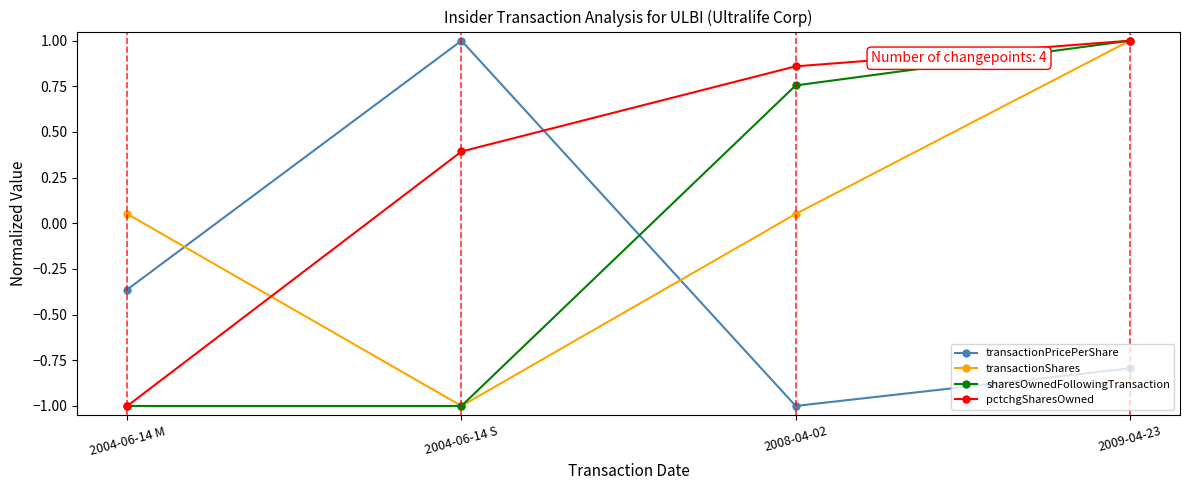

What is the total value across all series at 2009-04-23?

2.2